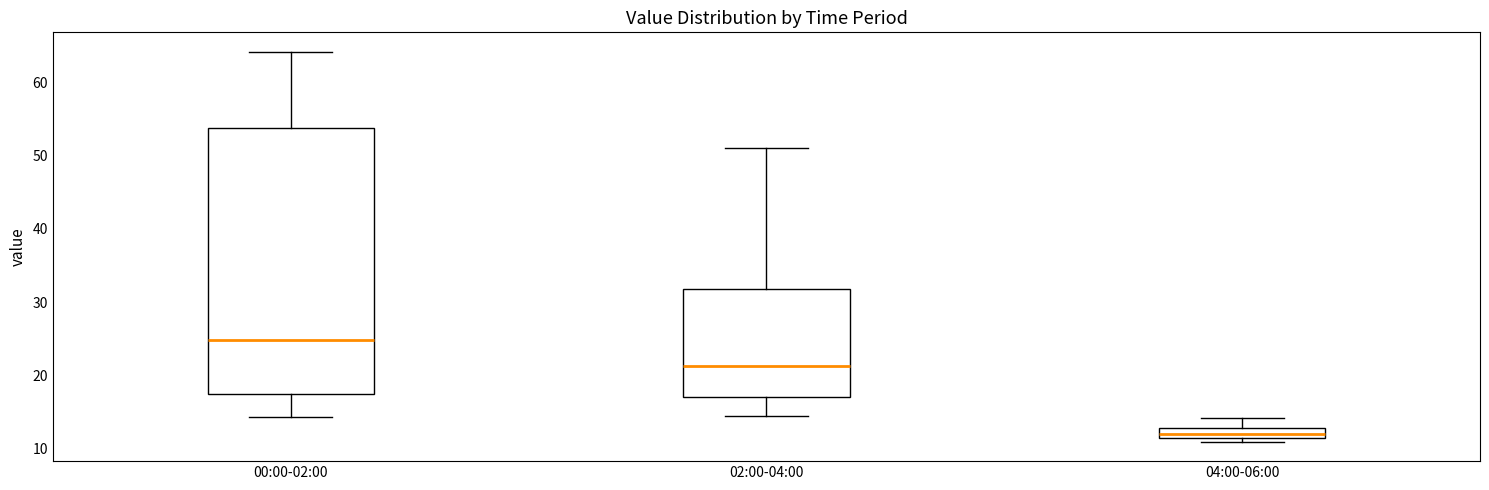

Comparing the boxes themselves (not the whiskers), which one is the tallest?

00:00-02:00